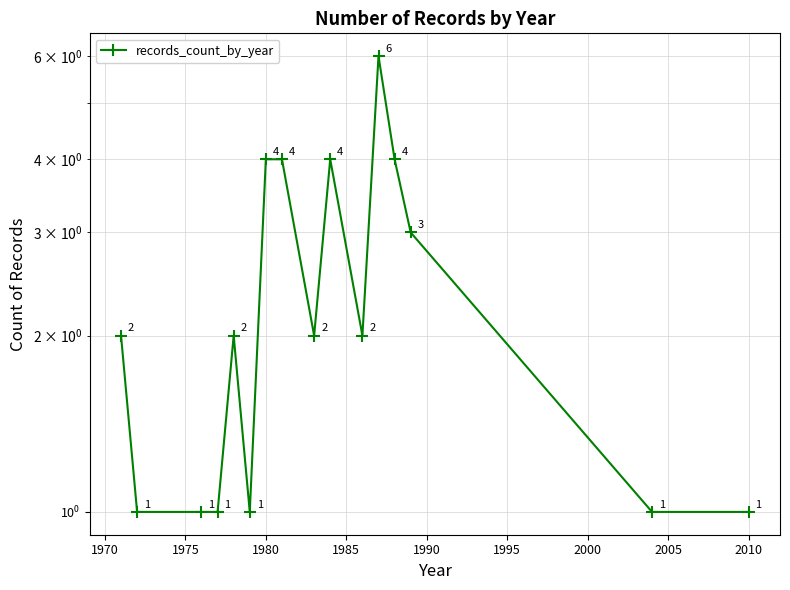

True or false: the data shows 1 at 2010.

True